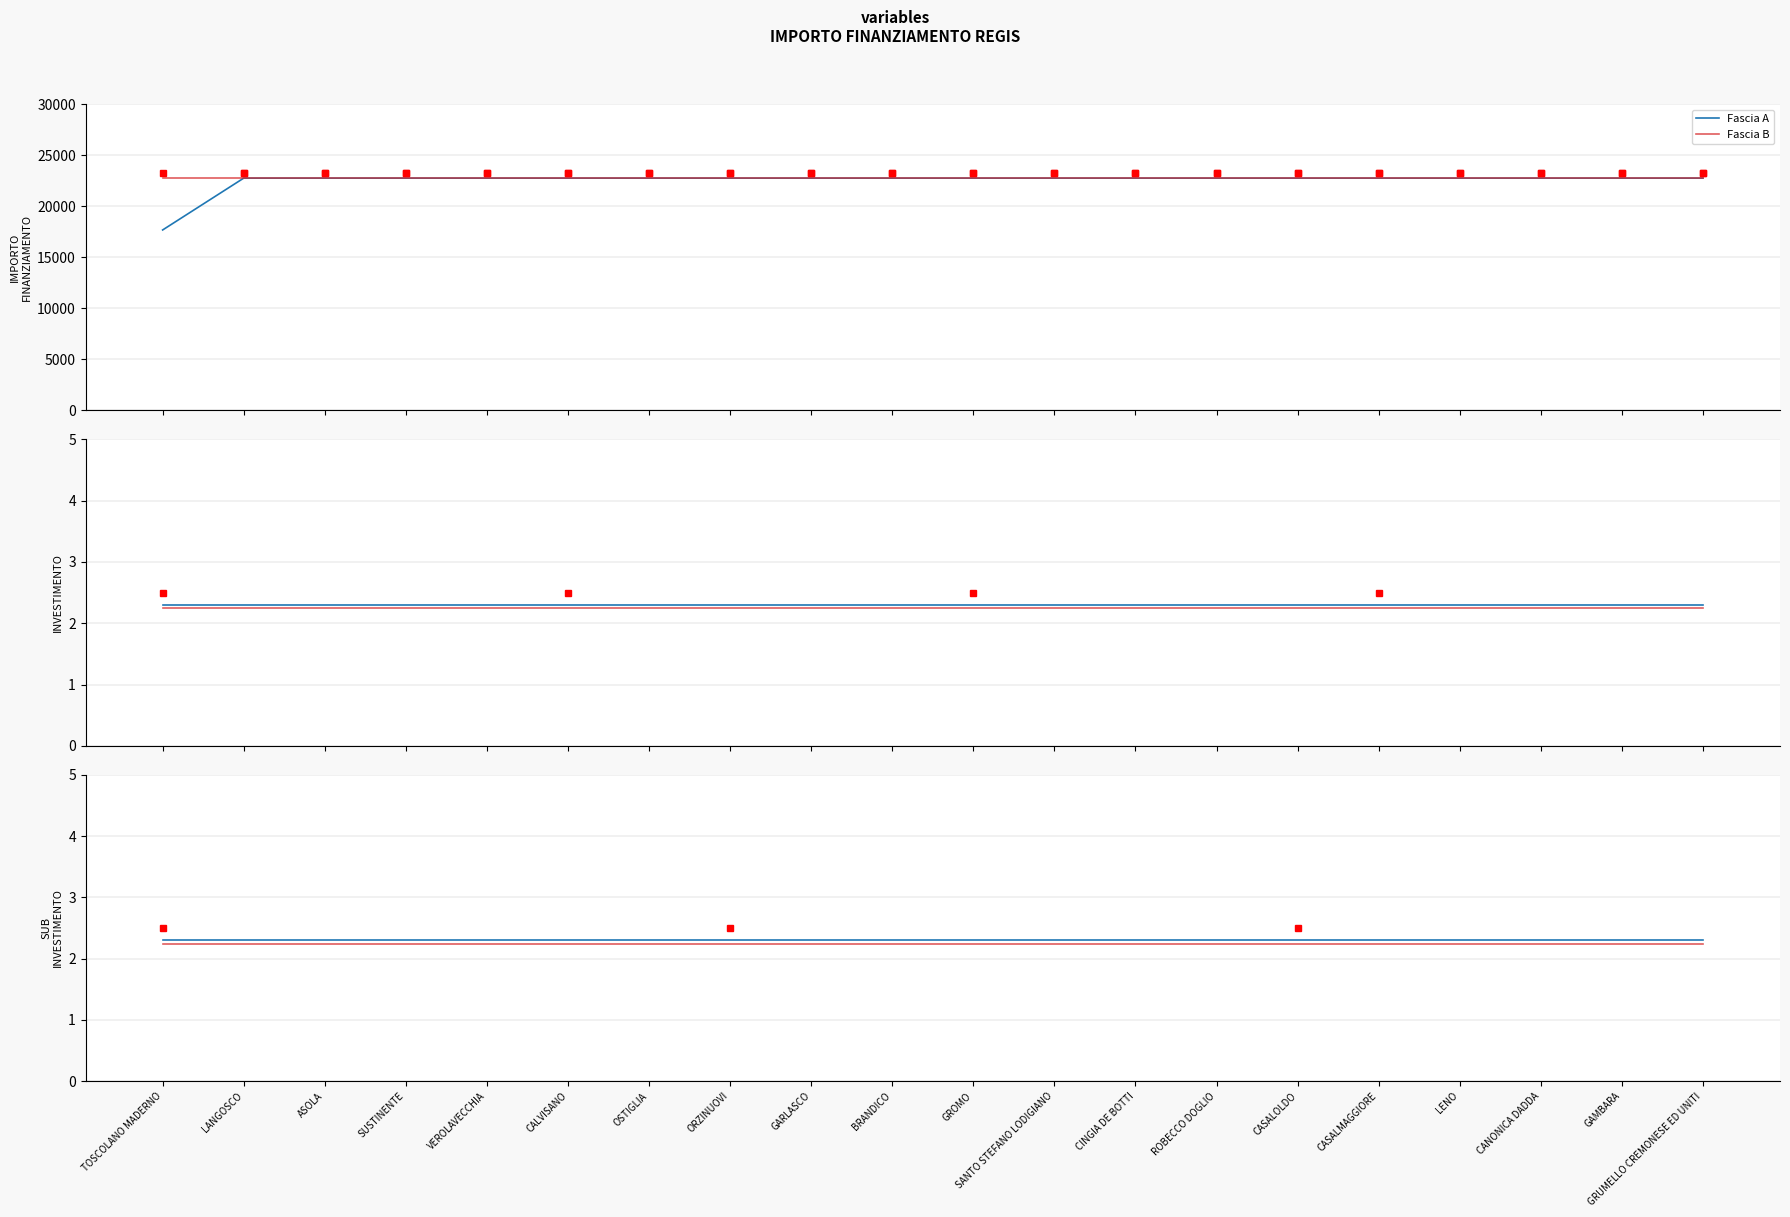

Reading left to right, list all the values displayed in this chart.

Fascia A: TOSCOLANO MADERNO=17674.8	LANGOSCO=22750.0	ASOLA=22750.0	SUSTINENTE=22750.0	VEROLAVECCHIA=22750.0	CALVISANO=22750.0	OSTIGLIA=22750.0	ORZINUOVI=22750.0	GARLASCO=22750.0	BRANDICO=22750.0	GROMO=22750.0	SANTO STEFANO LODIGIANO=22750.0	CINGIA DE BOTTI=22750.0	ROBECCO DOGLIO=22750.0	CASALOLDO=22750.0	CASALMAGGIORE=22750.0	LENO=22750.0	CANONICA DADDA=22750.0	GAMBARA=22750.0	GRUMELLO CREMONESE ED UNITI=22750.0
Fascia B: TOSCOLANO MADERNO=22750.0	LANGOSCO=22750.0	ASOLA=22750.0	SUSTINENTE=22750.0	VEROLAVECCHIA=22750.0	CALVISANO=22750.0	OSTIGLIA=22750.0	ORZINUOVI=22750.0	GARLASCO=22750.0	BRANDICO=22750.0	GROMO=22750.0	SANTO STEFANO LODIGIANO=22750.0	CINGIA DE BOTTI=22750.0	ROBECCO DOGLIO=22750.0	CASALOLDO=22750.0	CASALMAGGIORE=22750.0	LENO=22750.0	CANONICA DADDA=22750.0	GAMBARA=22750.0	GRUMELLO CREMONESE ED UNITI=22750.0
INVESTIMENTO: TOSCOLANO MADERNO=2.3	LANGOSCO=2.3	ASOLA=2.3	SUSTINENTE=2.3	VEROLAVECCHIA=2.3	CALVISANO=2.3	OSTIGLIA=2.3	ORZINUOVI=2.3	GARLASCO=2.3	BRANDICO=2.3	GROMO=2.3	SANTO STEFANO LODIGIANO=2.3	CINGIA DE BOTTI=2.3	ROBECCO DOGLIO=2.3	CASALOLDO=2.3	CASALMAGGIORE=2.3	LENO=2.3	CANONICA DADDA=2.3	GAMBARA=2.3	GRUMELLO CREMONESE ED UNITI=2.3
INVESTIMENTO (ref): TOSCOLANO MADERNO=2.3	LANGOSCO=2.3	ASOLA=2.3	SUSTINENTE=2.3	VEROLAVECCHIA=2.3	CALVISANO=2.3	OSTIGLIA=2.3	ORZINUOVI=2.3	GARLASCO=2.3	BRANDICO=2.3	GROMO=2.3	SANTO STEFANO LODIGIANO=2.3	CINGIA DE BOTTI=2.3	ROBECCO DOGLIO=2.3	CASALOLDO=2.3	CASALMAGGIORE=2.3	LENO=2.3	CANONICA DADDA=2.3	GAMBARA=2.3	GRUMELLO CREMONESE ED UNITI=2.3
SUB INVESTIMENTO: TOSCOLANO MADERNO=2.3	LANGOSCO=2.3	ASOLA=2.3	SUSTINENTE=2.3	VEROLAVECCHIA=2.3	CALVISANO=2.3	OSTIGLIA=2.3	ORZINUOVI=2.3	GARLASCO=2.3	BRANDICO=2.3	GROMO=2.3	SANTO STEFANO LODIGIANO=2.3	CINGIA DE BOTTI=2.3	ROBECCO DOGLIO=2.3	CASALOLDO=2.3	CASALMAGGIORE=2.3	LENO=2.3	CANONICA DADDA=2.3	GAMBARA=2.3	GRUMELLO CREMONESE ED UNITI=2.3
SUB INVESTIMENTO (ref): TOSCOLANO MADERNO=2.2	LANGOSCO=2.2	ASOLA=2.2	SUSTINENTE=2.2	VEROLAVECCHIA=2.2	CALVISANO=2.2	OSTIGLIA=2.2	ORZINUOVI=2.2	GARLASCO=2.2	BRANDICO=2.2	GROMO=2.2	SANTO STEFANO LODIGIANO=2.2	CINGIA DE BOTTI=2.2	ROBECCO DOGLIO=2.2	CASALOLDO=2.2	CASALMAGGIORE=2.2	LENO=2.2	CANONICA DADDA=2.2	GAMBARA=2.2	GRUMELLO CREMONESE ED UNITI=2.2